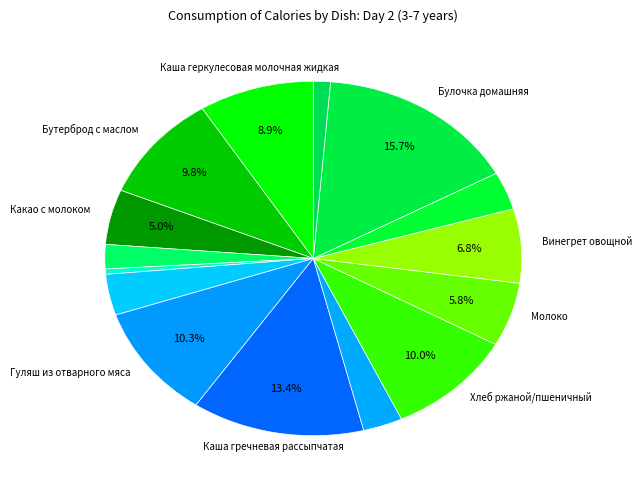

Count the number of slices in the pie.

15